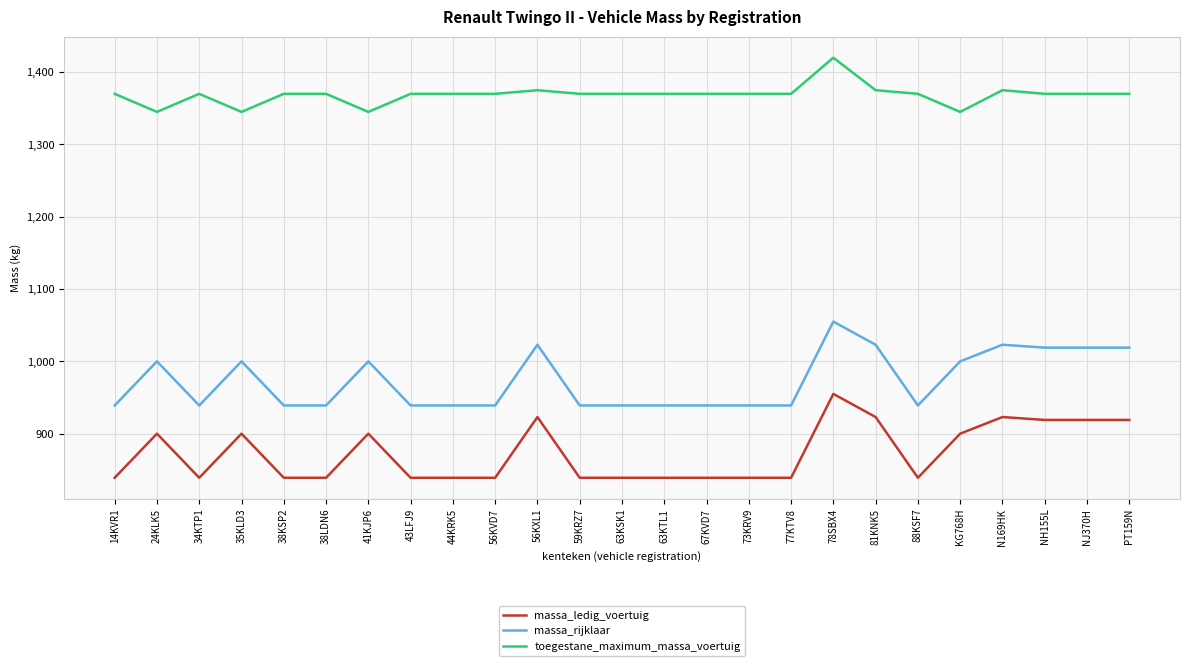

Rank the series at 67KVD7 from lowest to highest value.

massa_ledig_voertuig, massa_rijklaar, toegestane_maximum_massa_voertuig